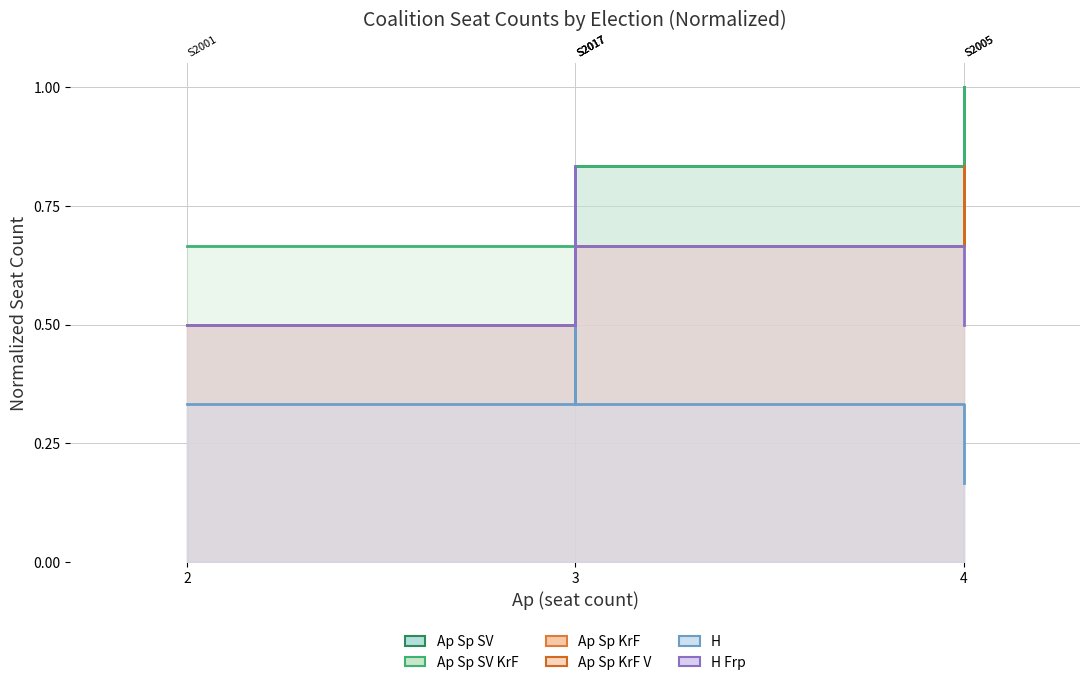

What is the minimum value shown in the chart?

0.2